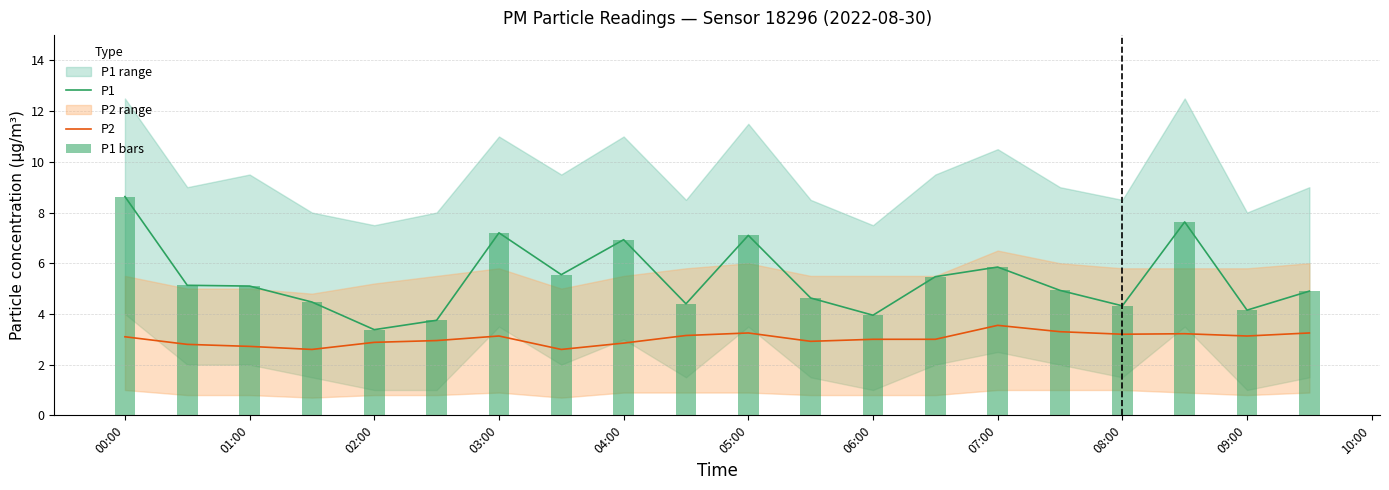

What is the sum of all P1 bars values?

107.5